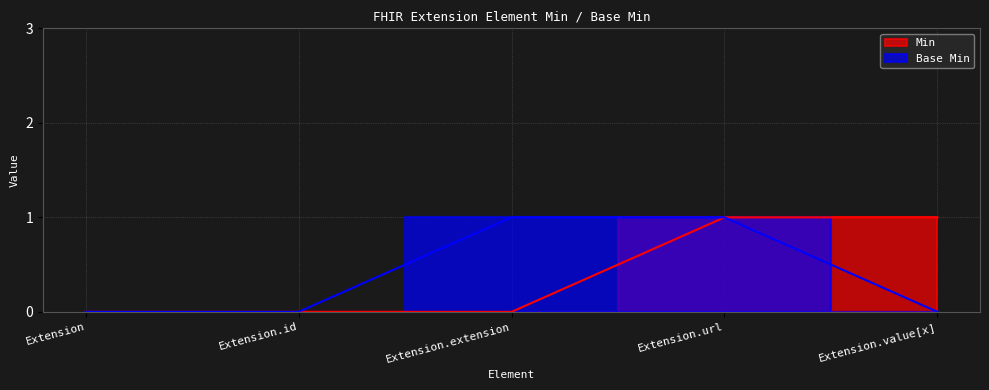

How many series are shown in this chart?

2